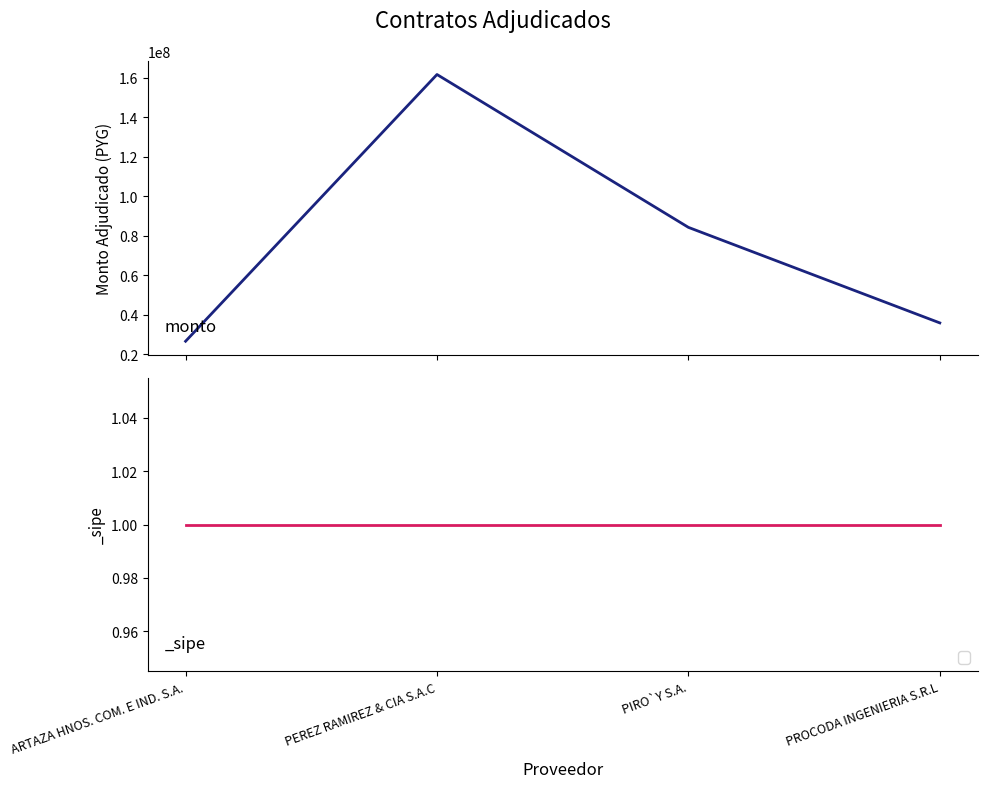

True or false: the data has more than 1 interior local peaks.

False